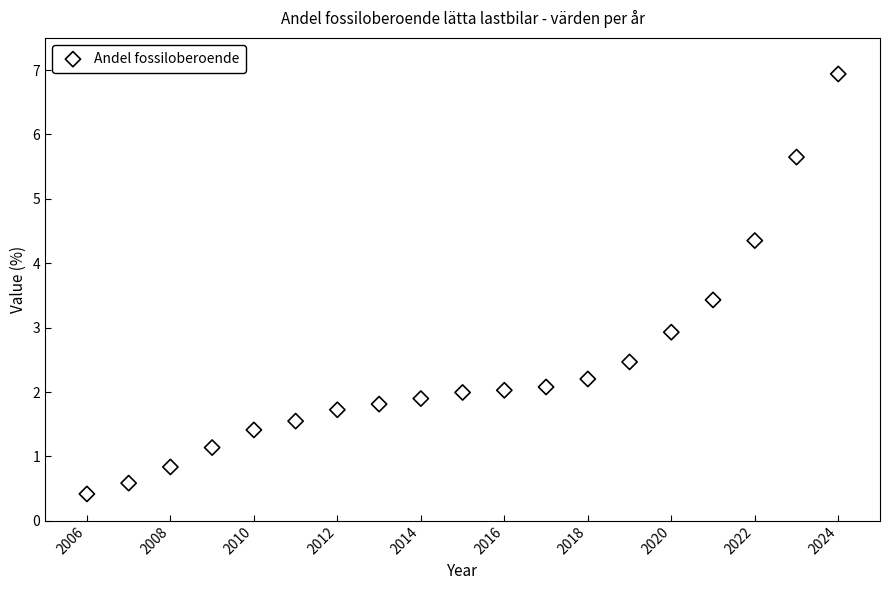

What is the range of X values (max minus min)?

18.0